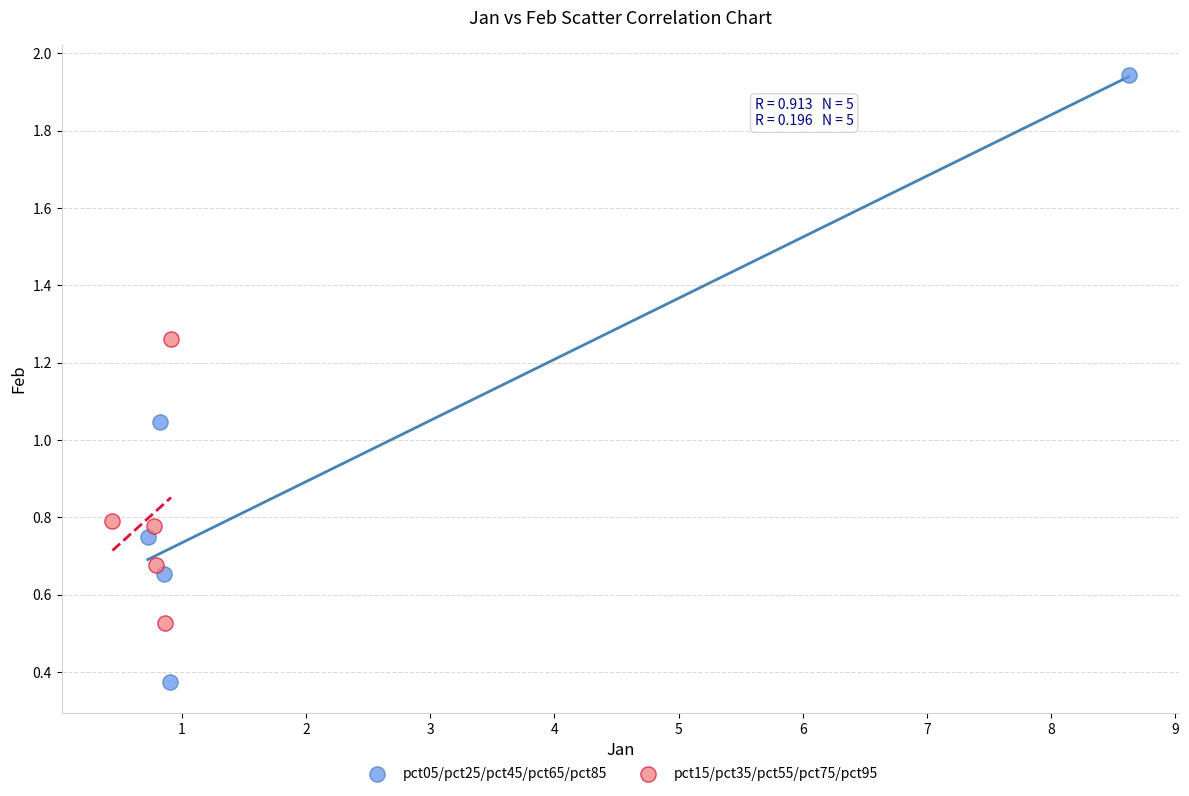

Which series has the widest spread of Y values?

pct05/pct25/pct45/pct65/pct85